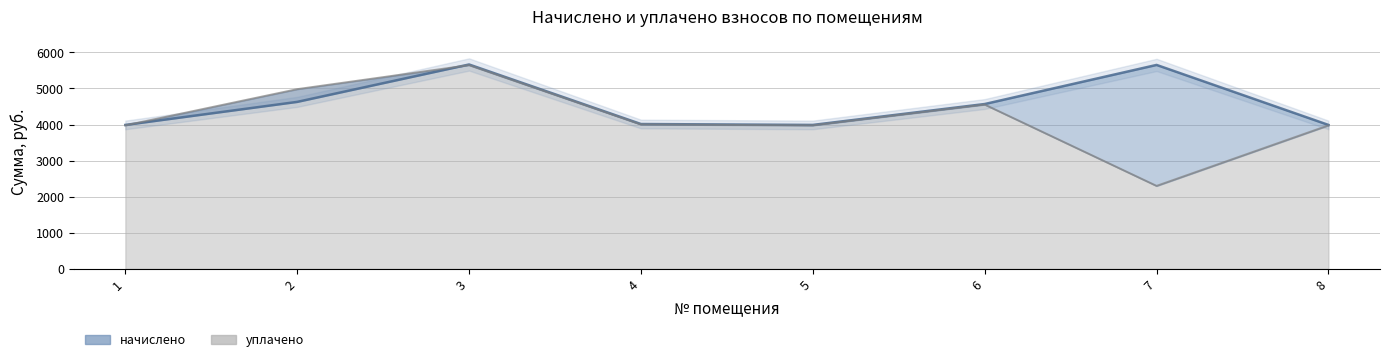

How many lines are shown in the chart?

2